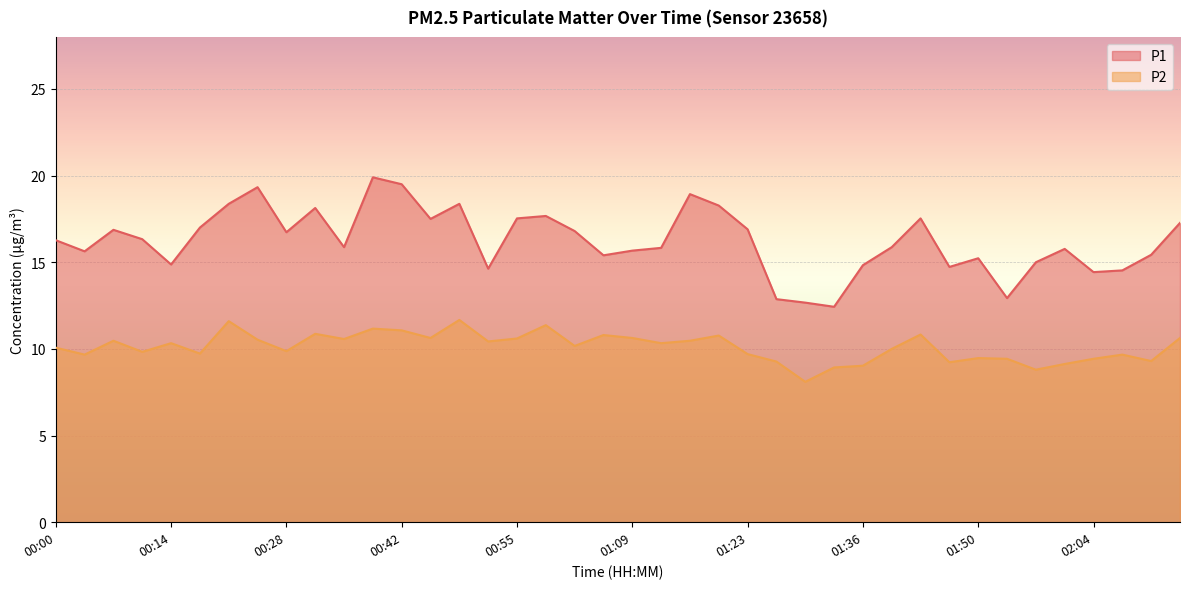

Is the value of P1 at 00:52 greater than the value of P2 at 02:00?

Yes